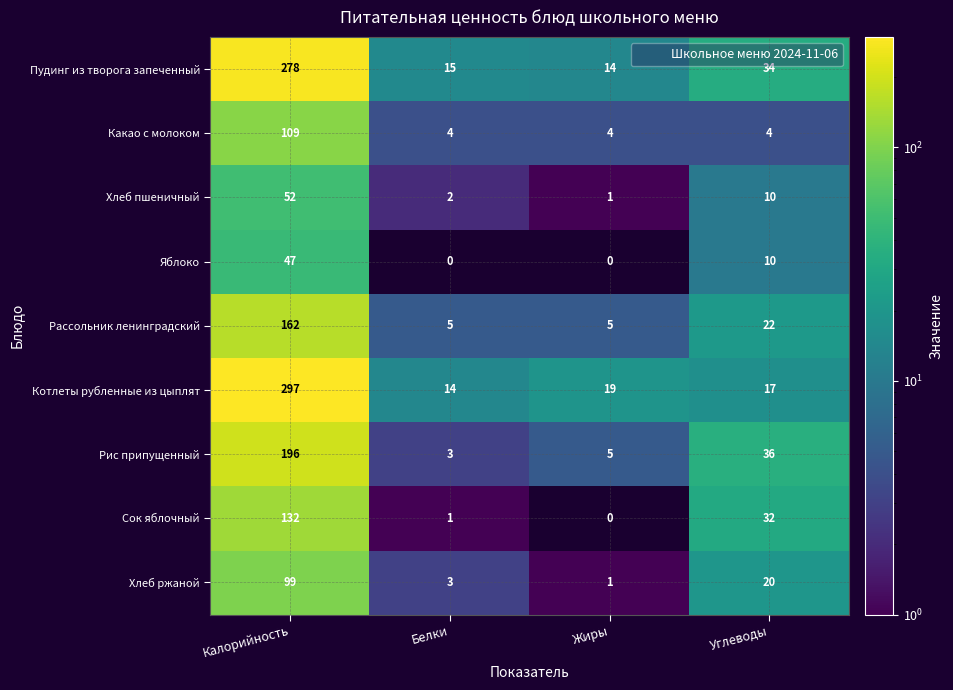

Which series has the largest total across all categories?

Котлеты рубленные из цыплят